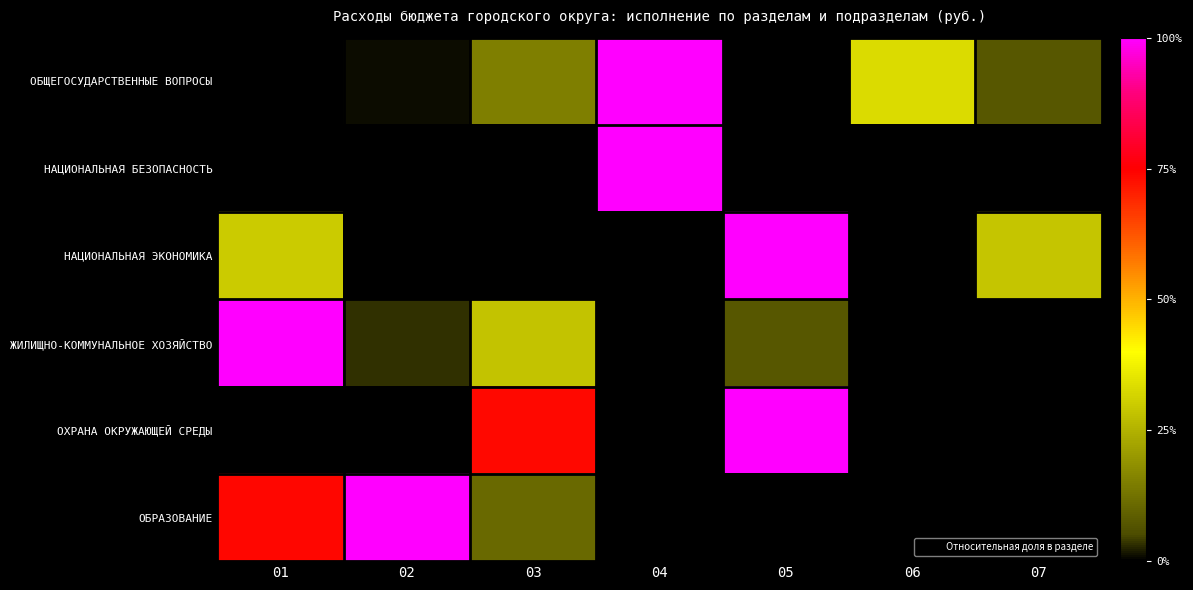

Reading left to right, transcribe all the data shown in this chart.

ОБЩЕГОСУДАРСТВЕННЫЕ ВОПРОСЫ: 01=0.0	02=0.0	03=0.2	04=1.0	05=0.0	06=0.3	07=0.1
НАЦИОНАЛЬНАЯ БЕЗОПАСНОСТЬ: 01=0.0	02=0.0	03=0.0	04=1.0	05=0.0	06=0.0	07=0.0
НАЦИОНАЛЬНАЯ ЭКОНОМИКА: 01=0.3	02=0.0	03=0.0	04=0.0	05=1.0	06=0.0	07=0.3
ЖИЛИЩНО-КОММУНАЛЬНОЕ ХОЗЯЙСТВО: 01=1.0	02=0.0	03=0.3	04=0.0	05=0.1	06=0.0	07=0.0
ОХРАНА ОКРУЖАЮЩЕЙ СРЕДЫ: 01=0.0	02=0.0	03=0.7	04=0.0	05=1.0	06=0.0	07=0.0
ОБРАЗОВАНИЕ: 01=0.7	02=1.0	03=0.1	04=0.0	05=0.0	06=0.0	07=0.0